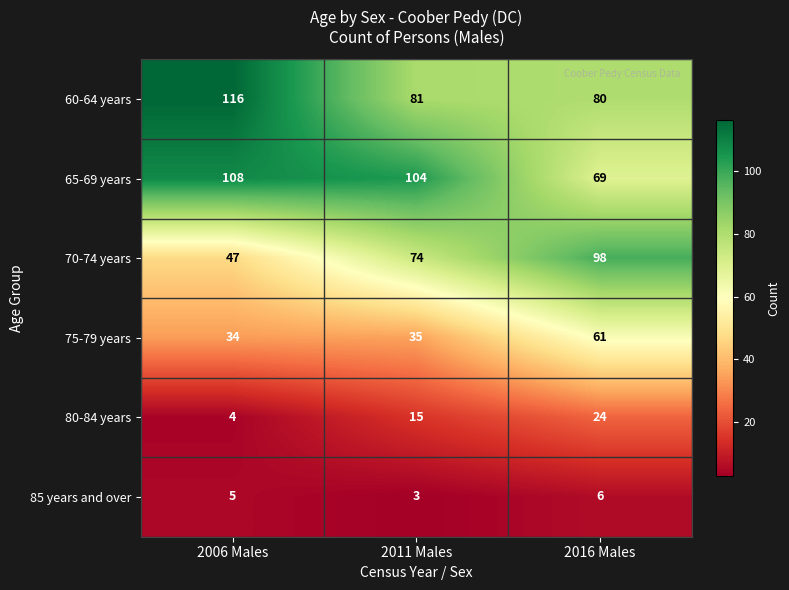

How many values in the 70-74 years series are below 74?

1